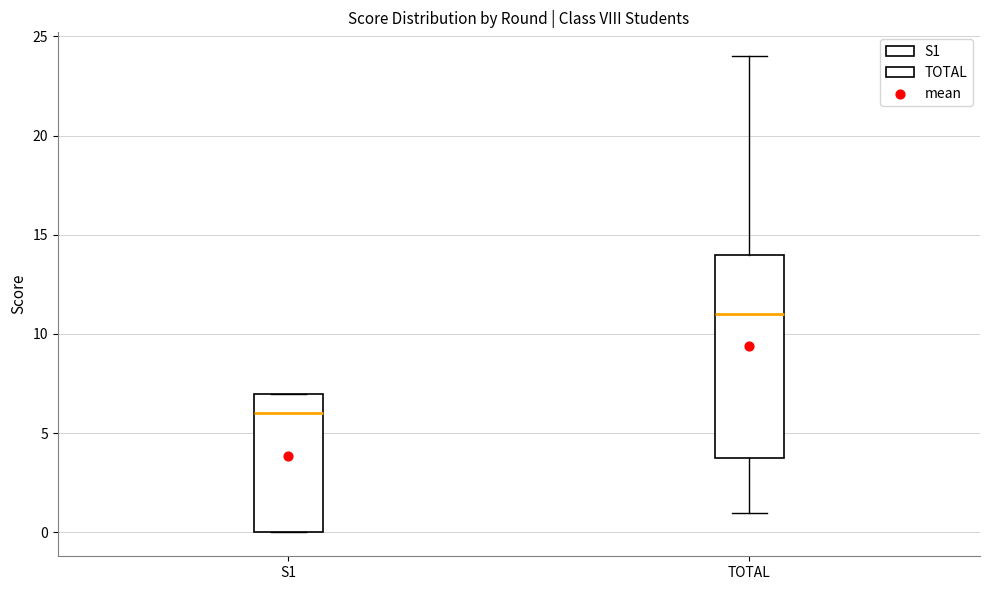

Reading left to right, read every box against the y-axis: the position of its median line, the range the box covers, and the ends of its whiskers. The values are not printed on the chart, so give them approximately, as read against the axis.

S1: median 6, box 0 to 7, whiskers 0 to 7
TOTAL: median 11, box 4 to 14, whiskers 1 to 24